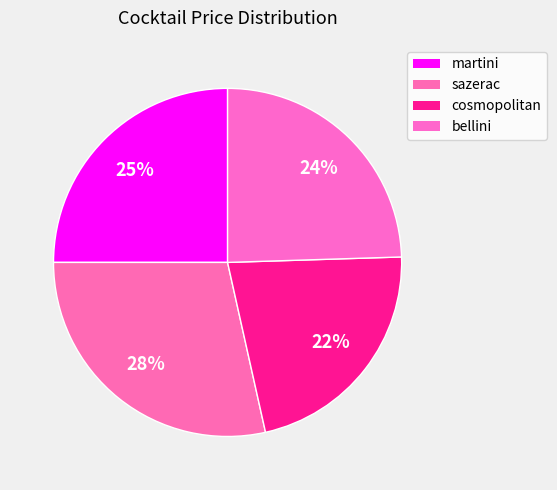

Is there a majority slice in this chart?

No